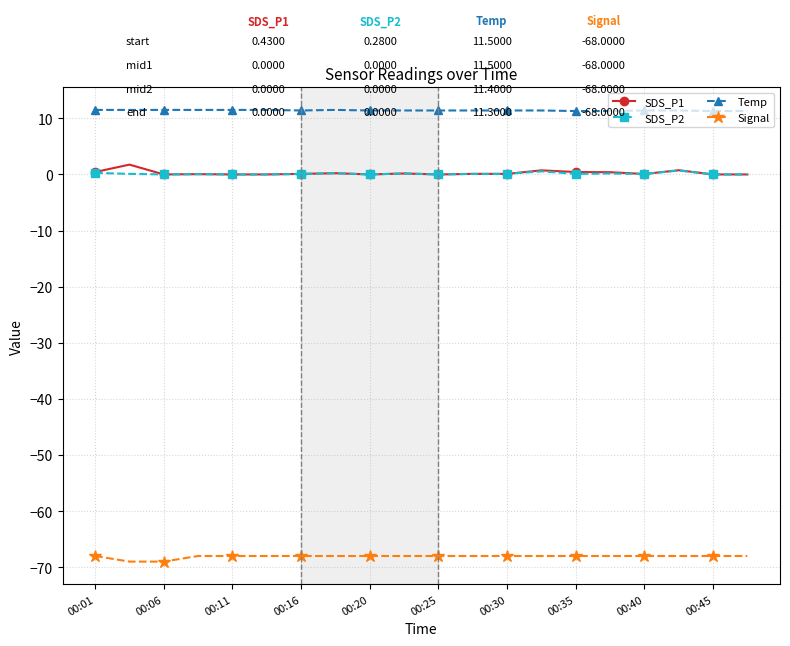

Which series has the largest total across all categories?

Temp